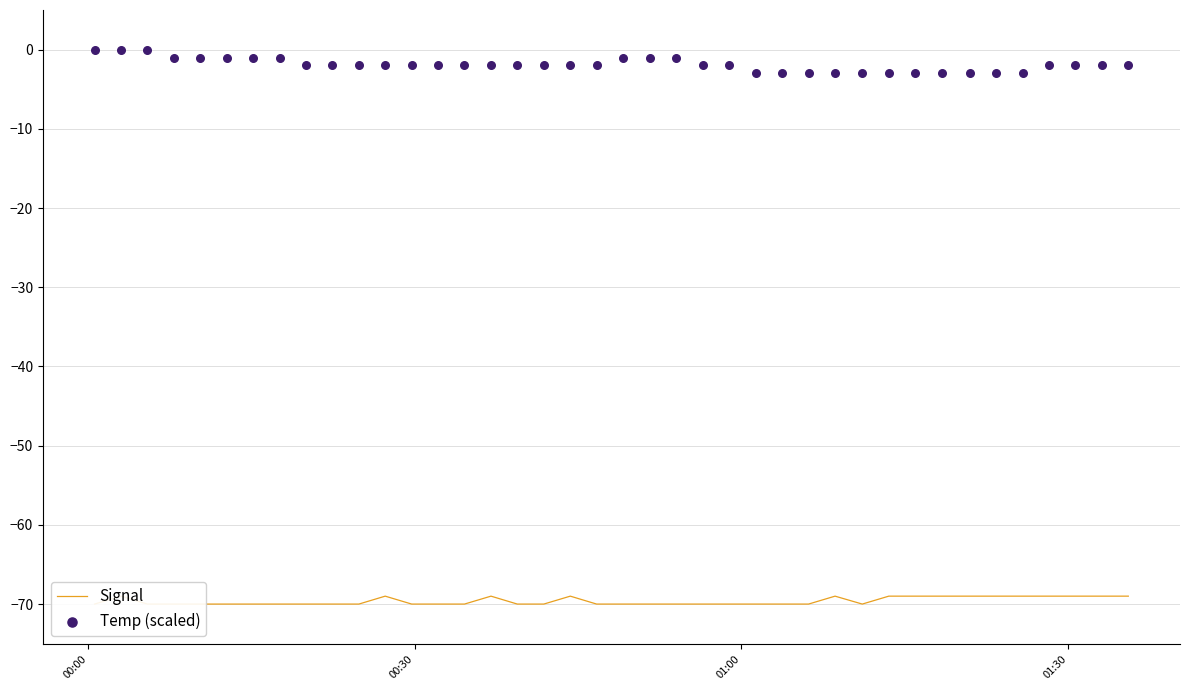

Which series reaches the maximum Y coordinate?

Temp (scaled)